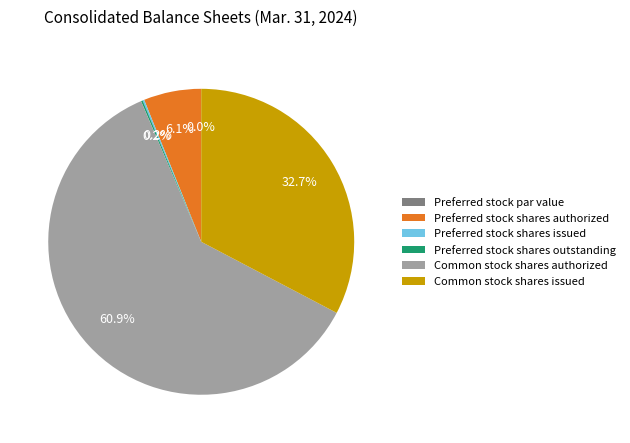

How much of the chart is everything except Common stock shares issued?

67.3%